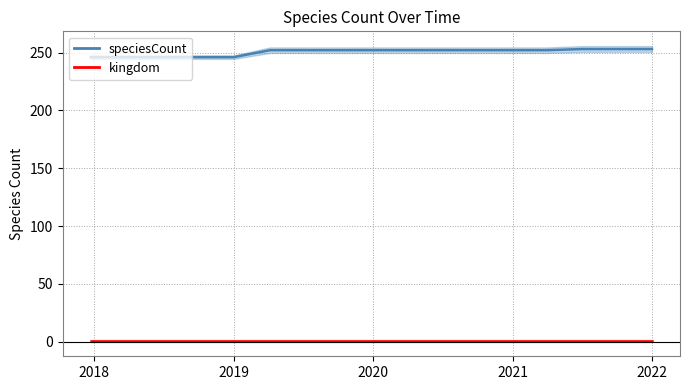

Does the chart display data point markers on the line(s)?

No